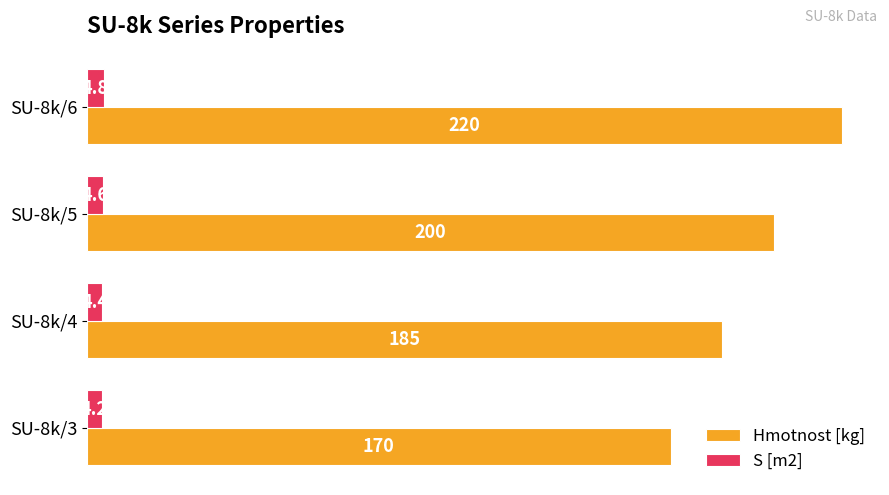

What are all the series names shown in the legend?

Hmotnost [kg], S [m2]